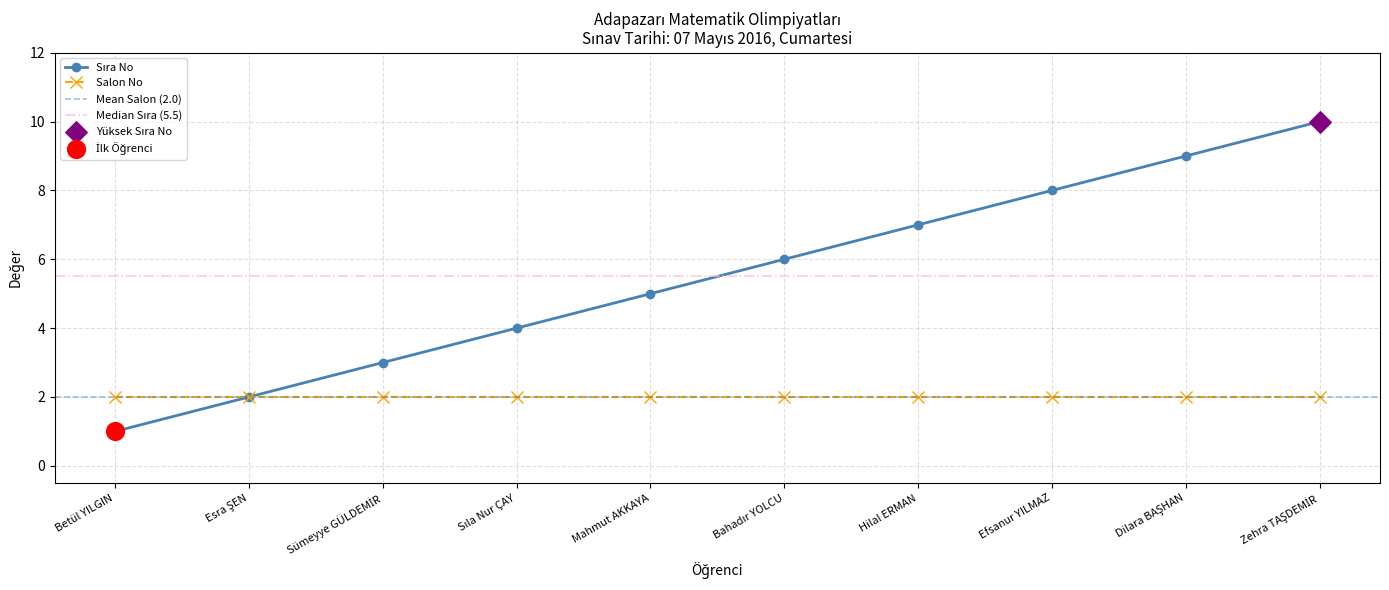

What is the change in value from Mahmut AKKAYA to Bahadır YOLCU?

+1